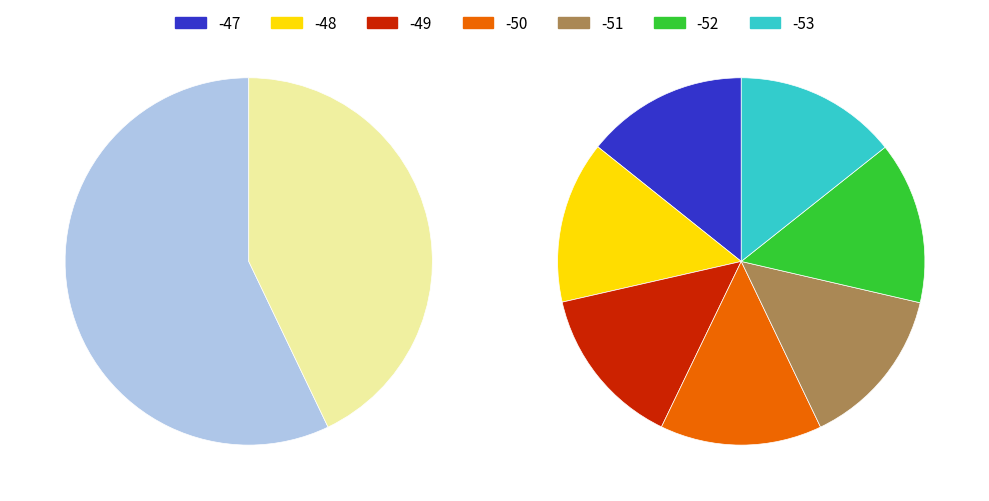

The Signal -52 slice represents 6% of the pie. True or false?

False